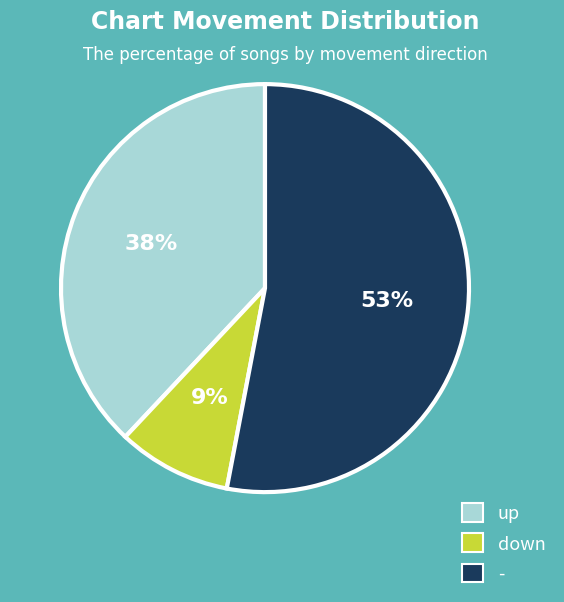

To the nearest percent, what is the average slice percentage?

33%